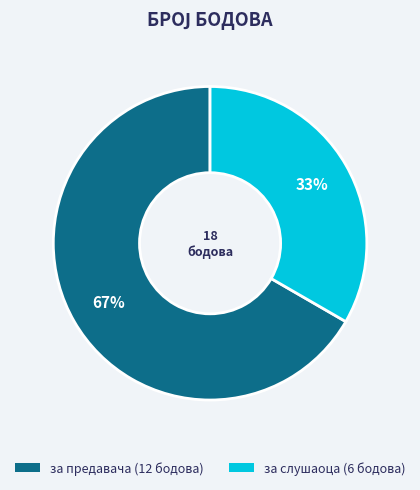

Is the sum of за предавача (12 бодова) and за слушаоца (6 бодова) greater than half?

Yes